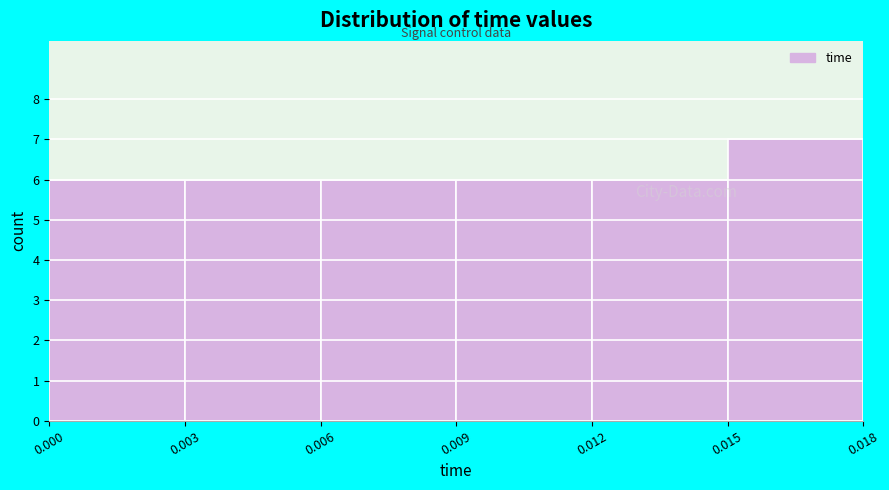

Reading left to right, list every bar in this chart as the range it spans on the x-axis followed by its height. The values are not printed on the chart, so give them approximately, as read against the axis.

0.000 to 0.003: 6
0.003 to 0.006: 6
0.006 to 0.009: 6
0.009 to 0.012: 6
0.012 to 0.015: 6
0.015 to 0.018: 7